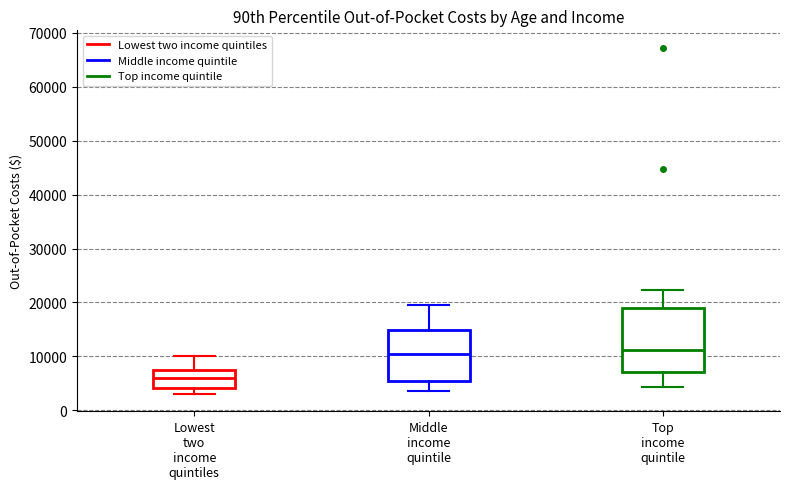

Reading left to right, read every box against the y-axis: the position of its median line, the range the box covers, and the ends of its whiskers. The values are not printed on the chart, so give them approximately, as read against the axis.

Lowest two income quintiles: median 6000, box 4000 to 8000, whiskers 3000 to 10000
Middle income quintile: median 10000, box 5000 to 15000, whiskers 4000 to 20000
Top income quintile: median 11000, box 7000 to 19000, whiskers 4000 to 22000